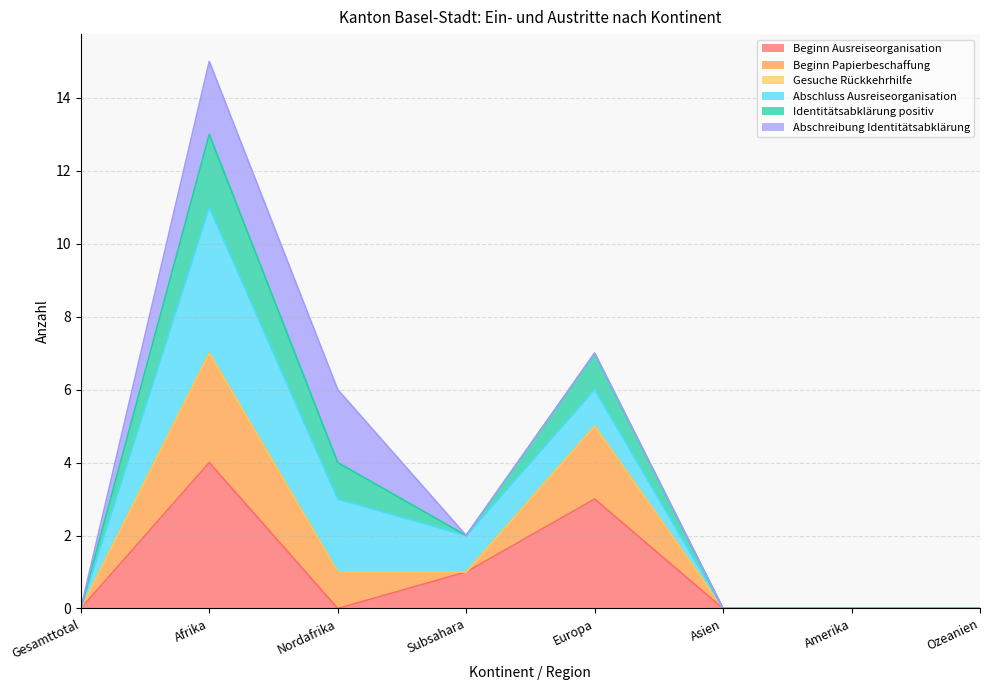

Rank the categories by Identitätsabklärung positiv value from lowest to highest.

Gesamttotal, Asien, Amerika, Ozeanien, Subsahara, Nordafrika, Europa, Afrika